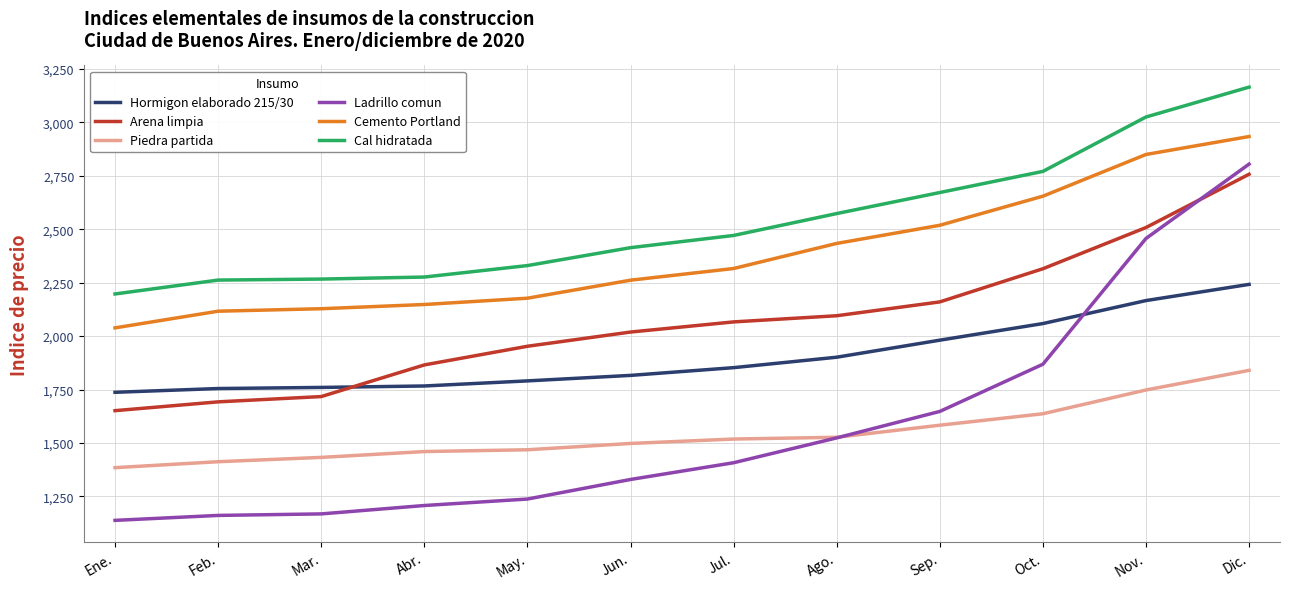

True or false: Arena limpia and Cemento Portland cross at least once.

False